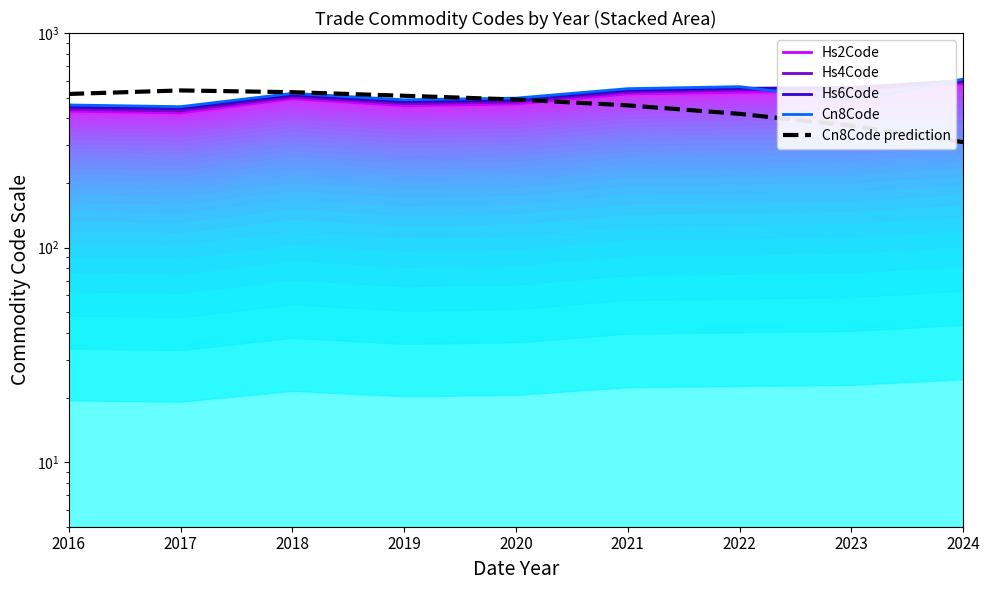

Which series has the largest total across all categories?

Cn8Code